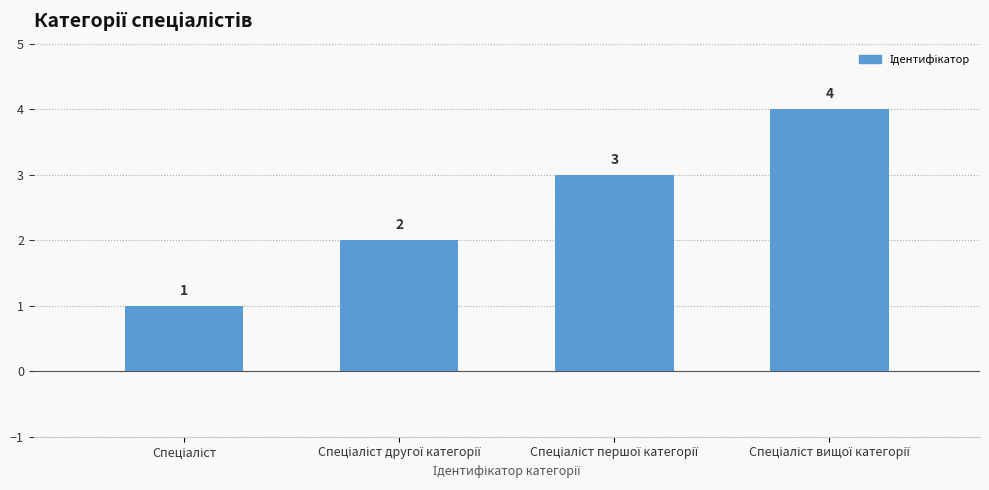

What is the maximum value shown in the chart?

4